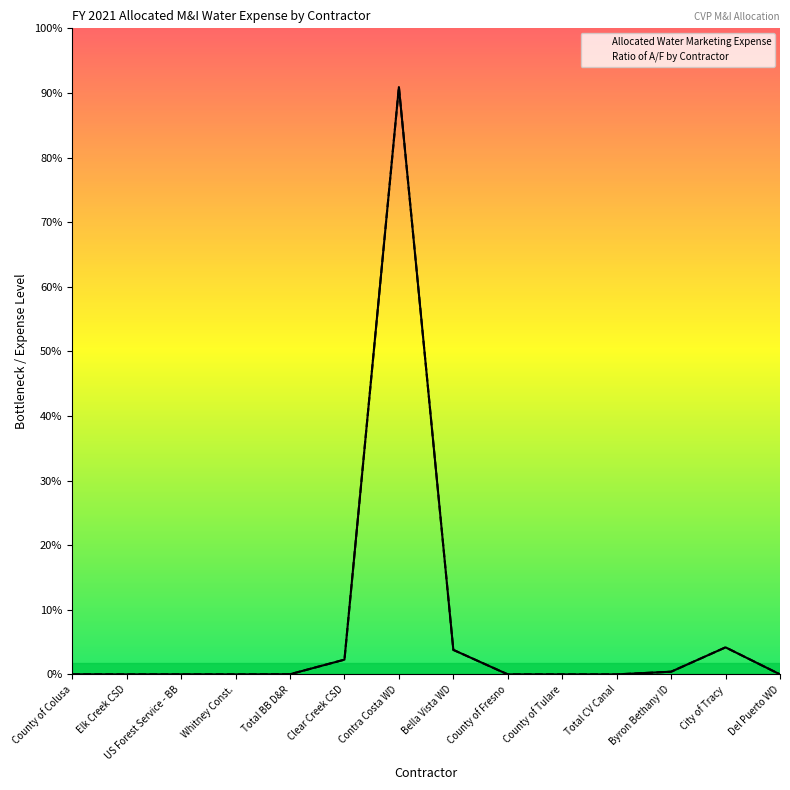

The Allocated Water Marketing Expense series shows 0.0 at Total CV Canal. True or false?

True